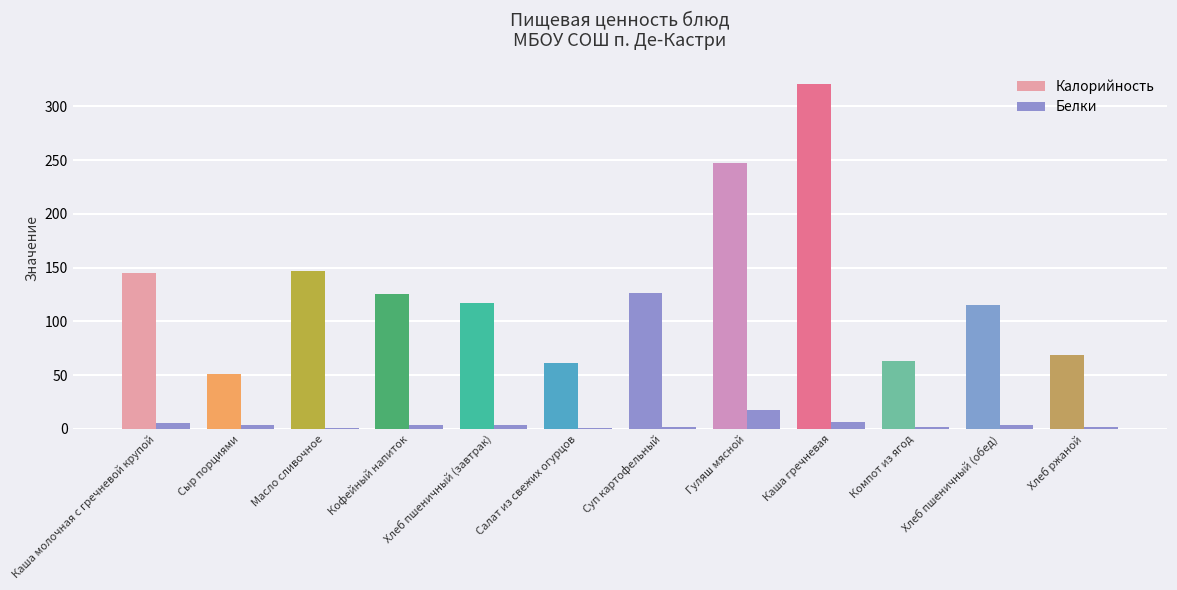

What is the sum of the Белки values at Хлеб пшеничный (завтрак) and Компот из ягод?

5.6